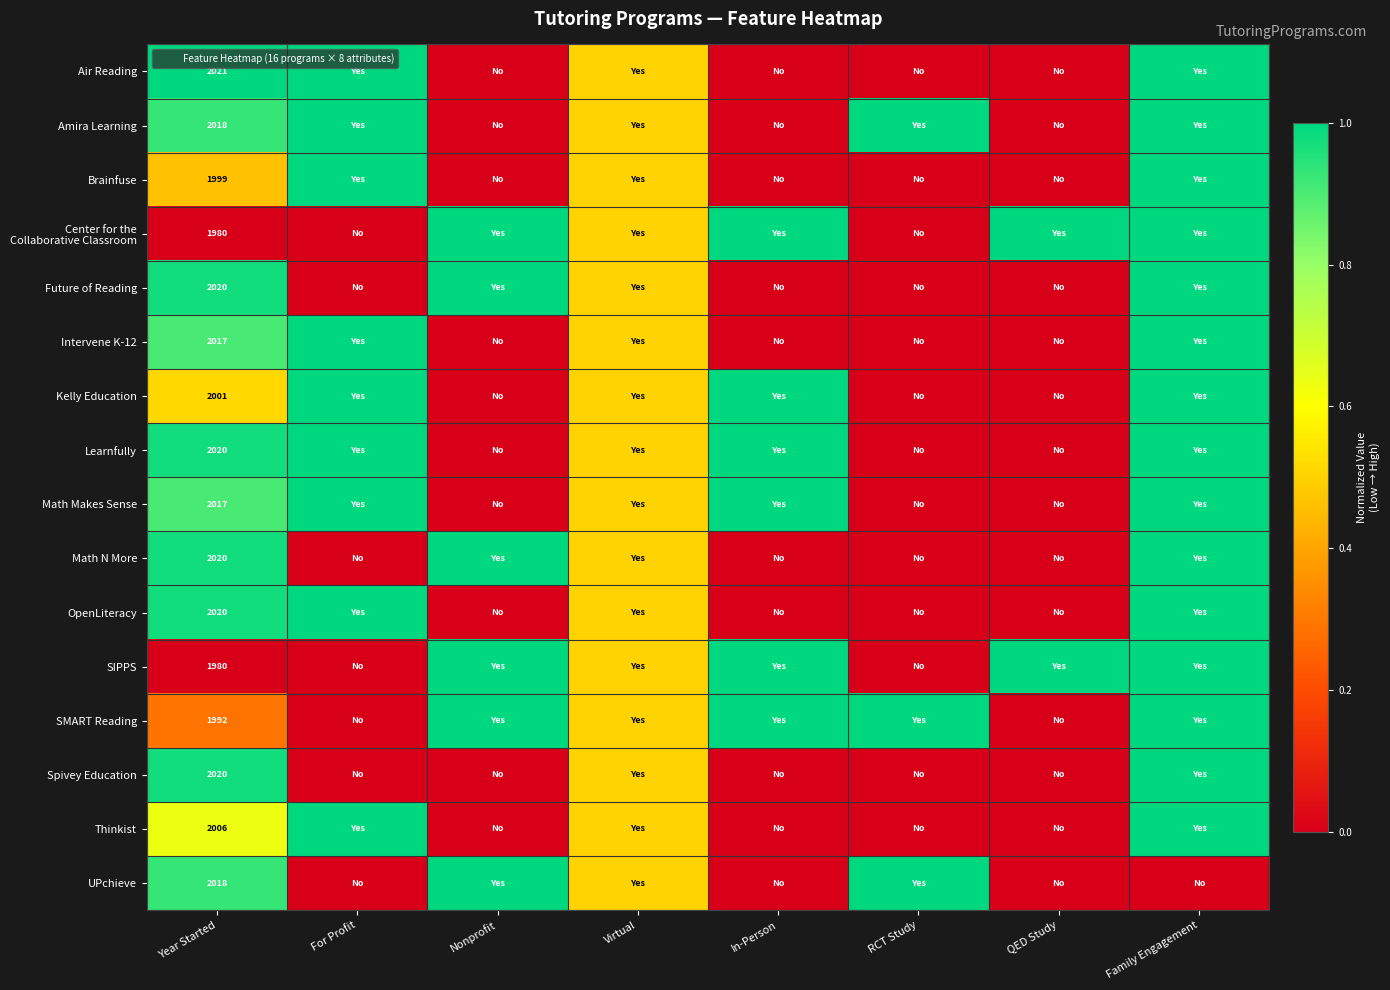

What is the difference between the second highest and minimum values in the Air Reading series?

1.0